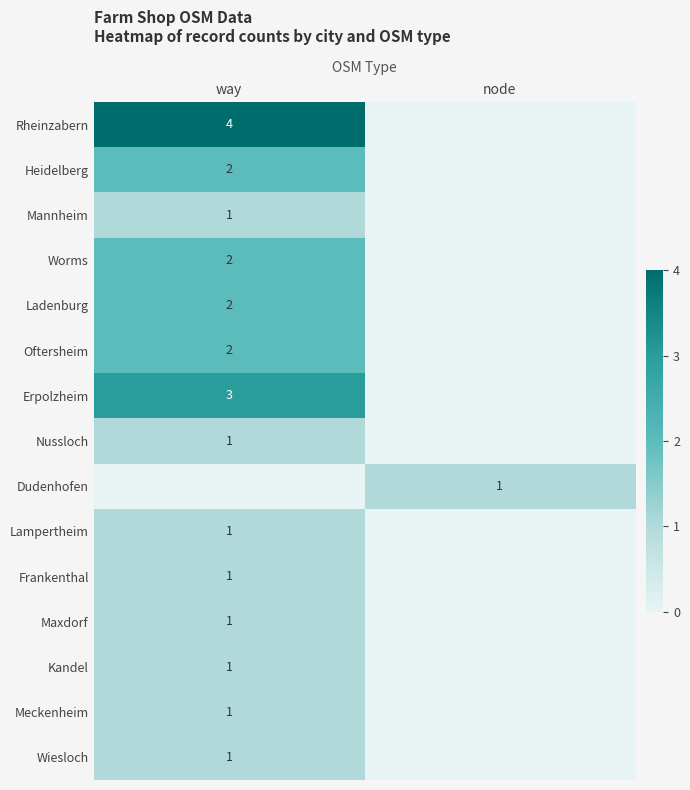

What is the greatest value displayed?

4